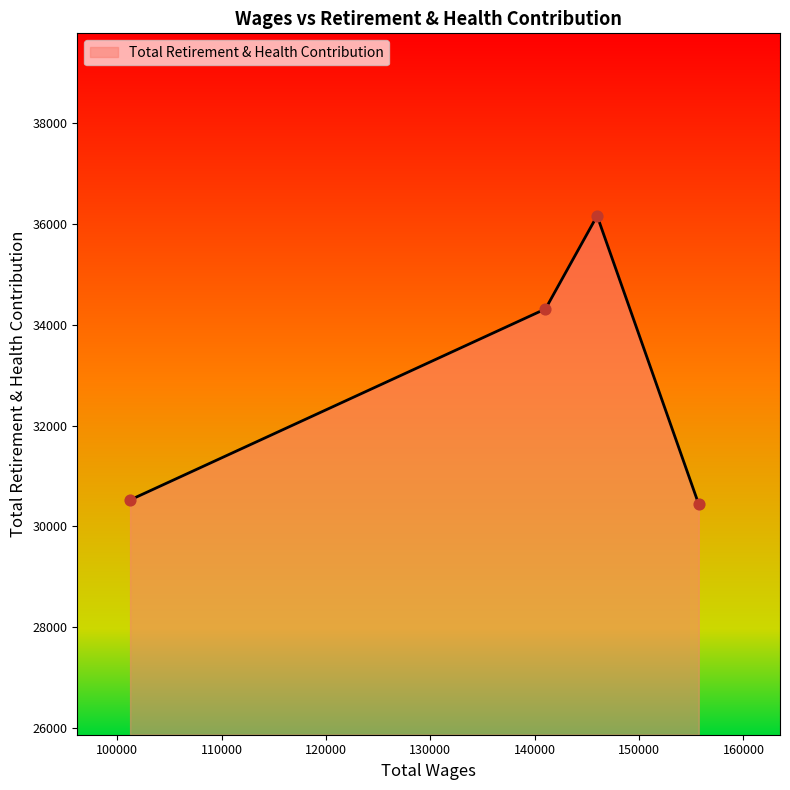

What is the difference between the second highest and minimum values?

3873